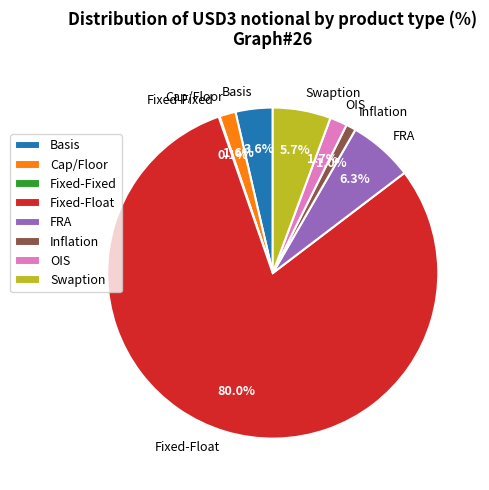

What is the ratio of the value at Basis to the value at OIS?

2.1